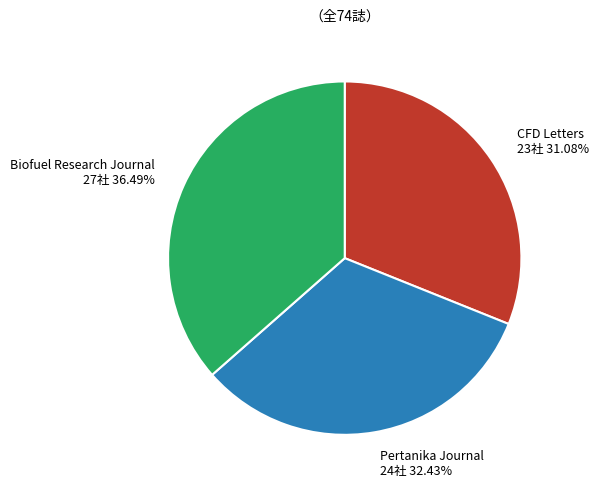

Which has a higher value, Biofuel Research Journal or CFD Letters?

Biofuel Research Journal